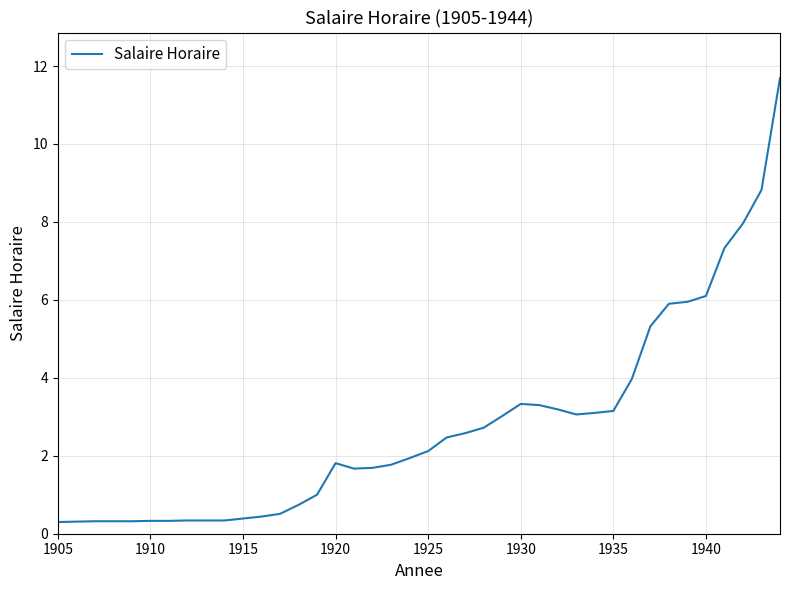

What is the maximum value shown in the chart?

11.7